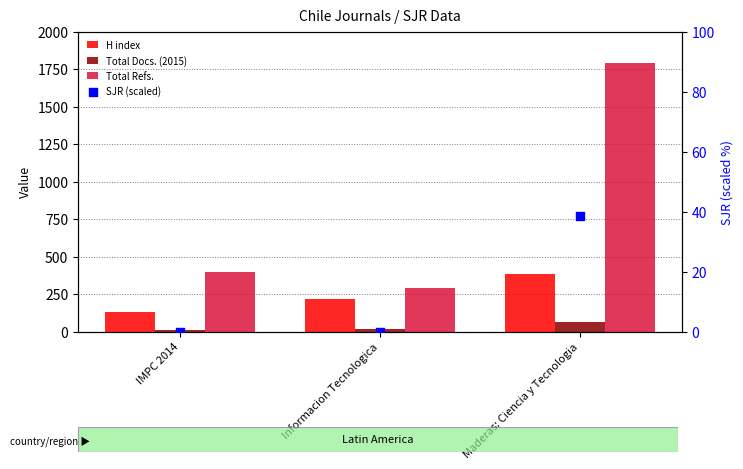

Which series contains the highest Y value?

Total Refs.